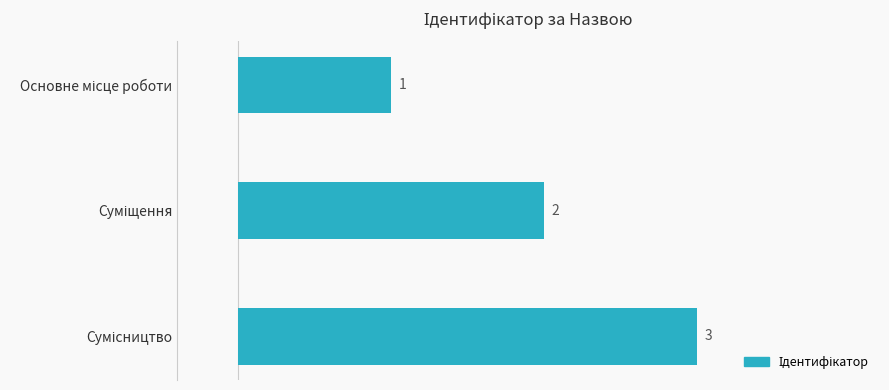

What is the value of the 3rd bar from the top?

3